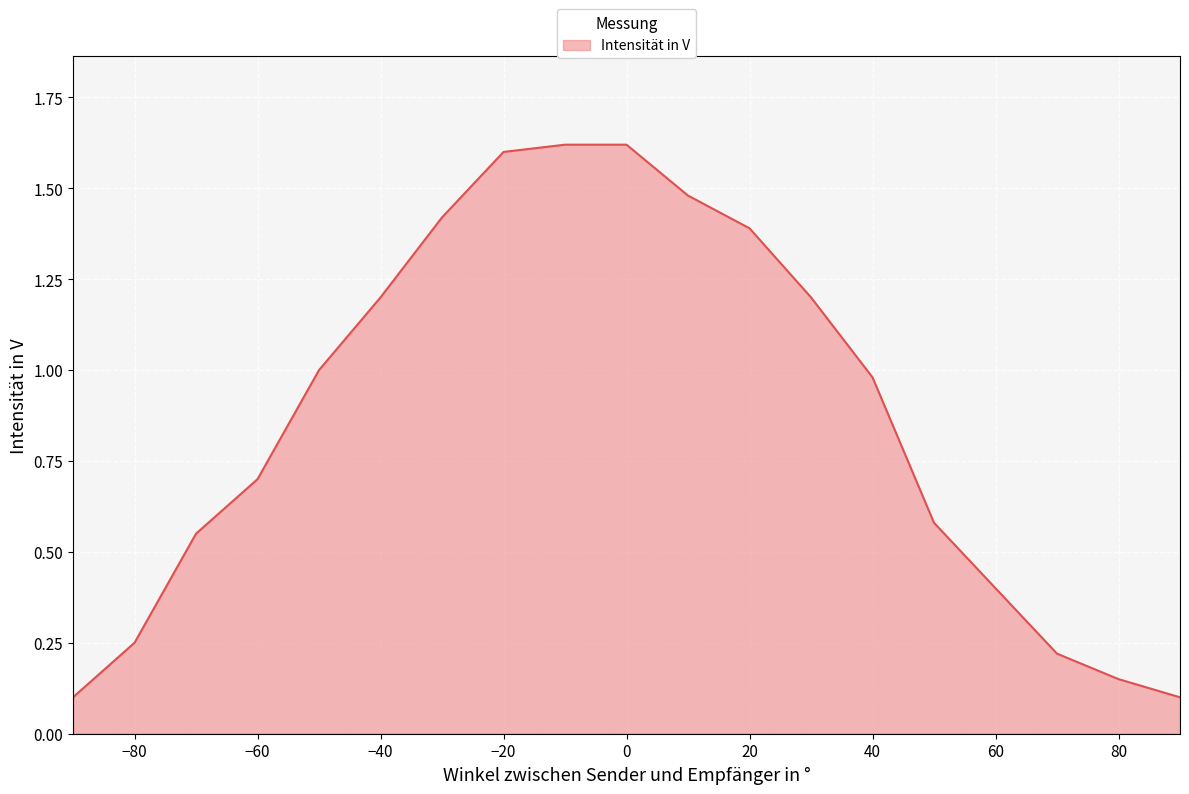

Does the chart display data point markers on the line(s)?

No